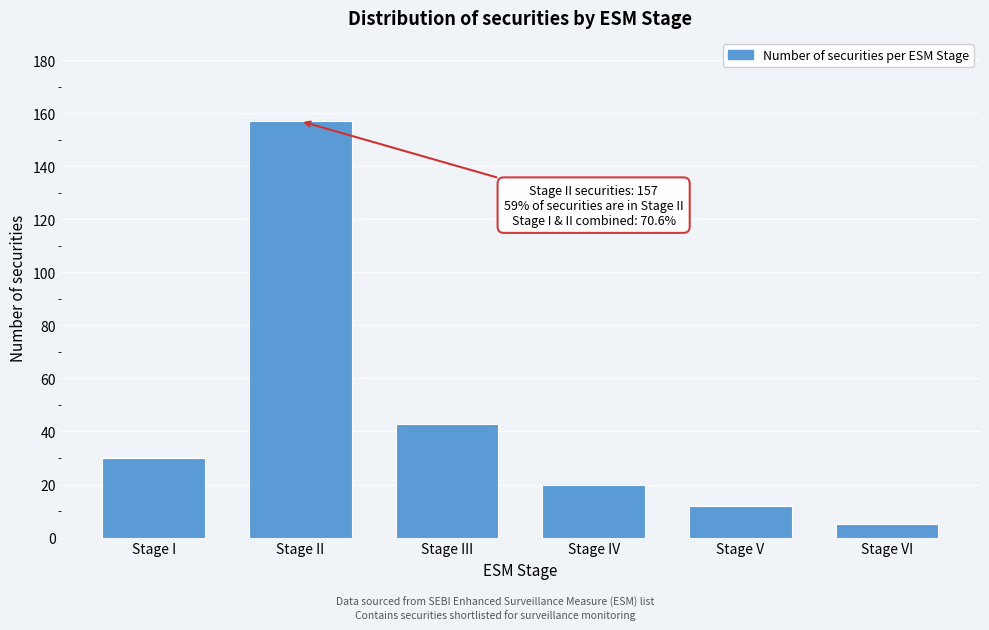

Reading left to right, transcribe all the data shown in this chart.

30	157	43	20	12	5